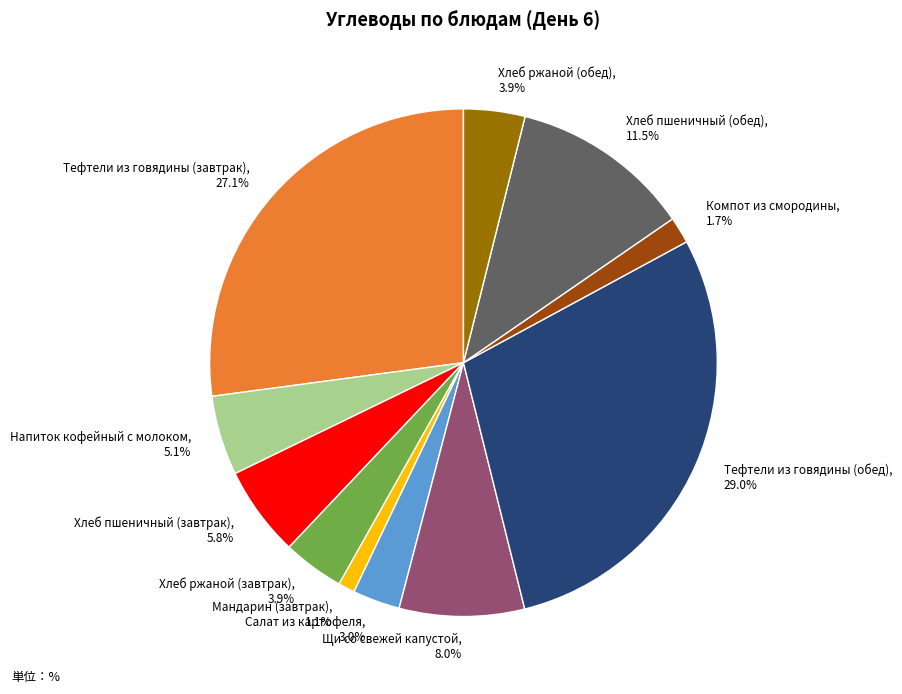

To the nearest percent, what percentage of the pie is Тефтели из говядины (завтрак)?

27%